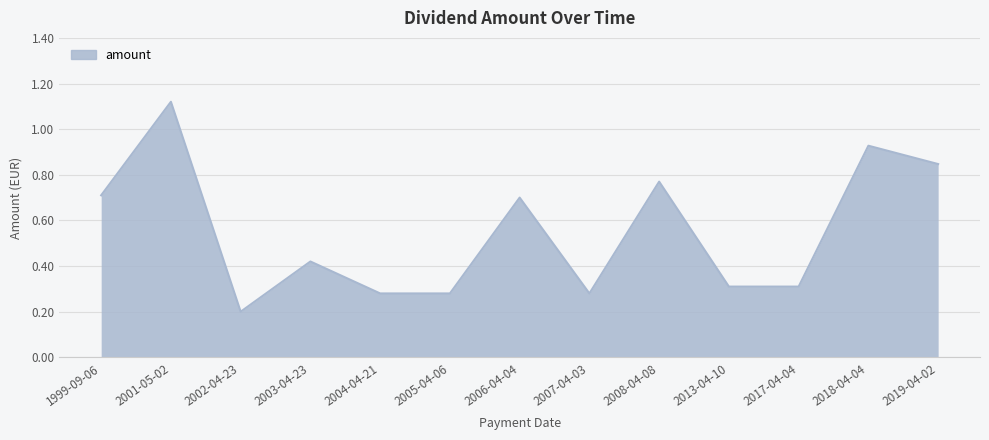

What position from the left is 2006-04-04?

7